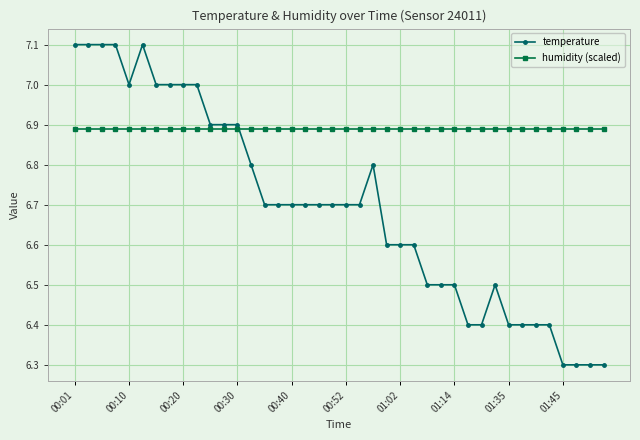

After their last crossing, which series has the higher values: humidity (scaled) or temperature?

humidity (scaled)